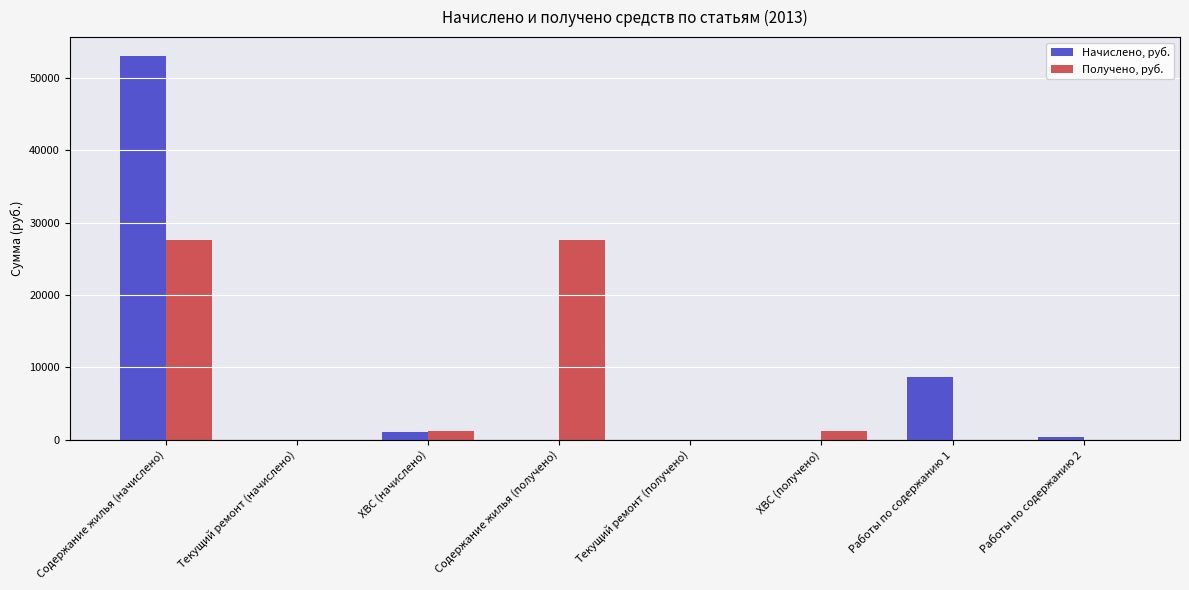

Which label corresponds to the largest value in the chart?

Содержание жилья (начислено)